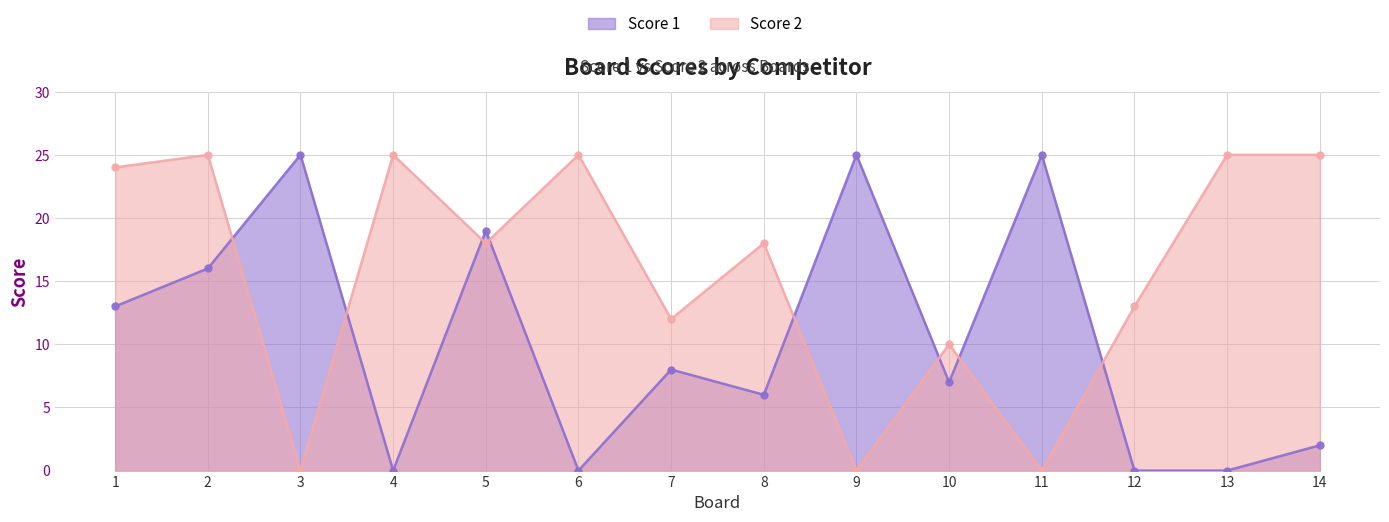

What is the difference between the maximum and minimum values in the Score 1 series?

25